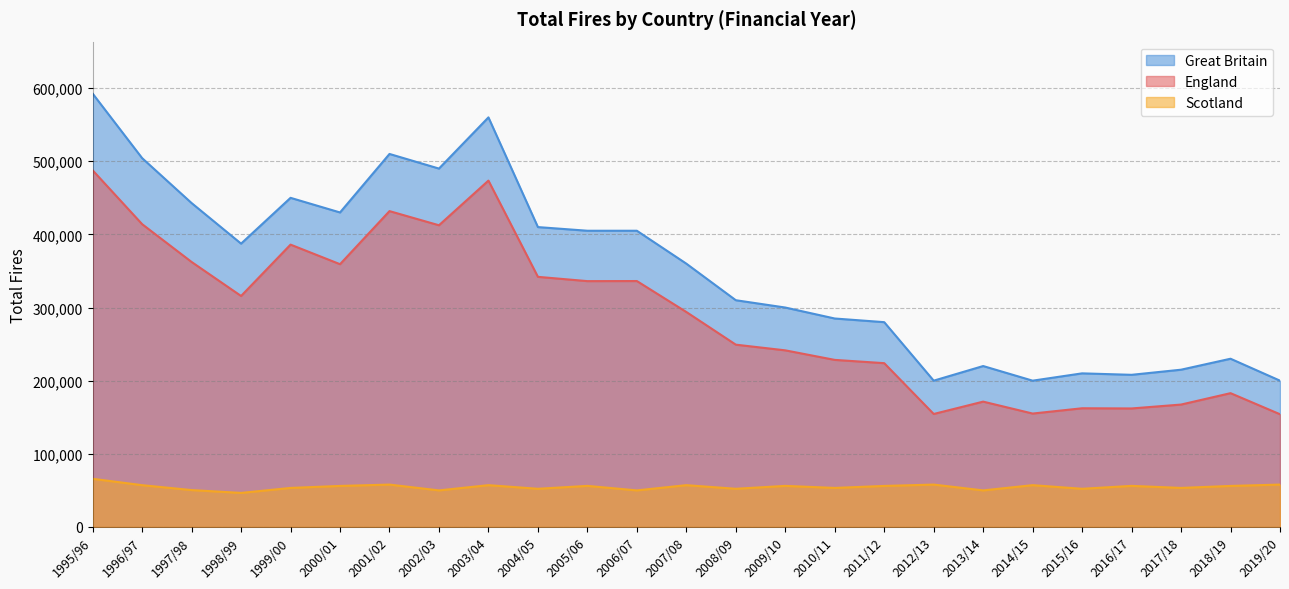

How many lines are shown in the chart?

3